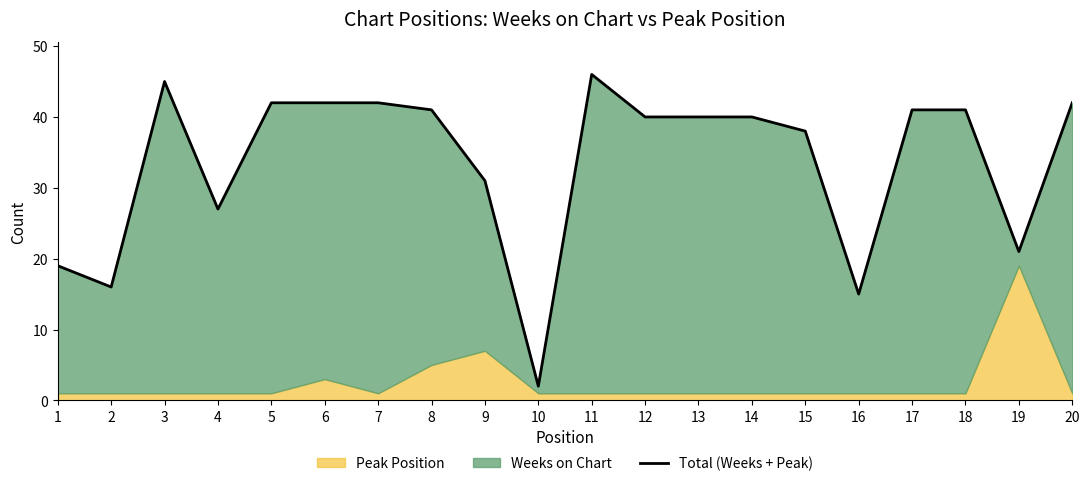

How many lines are shown in the chart?

1